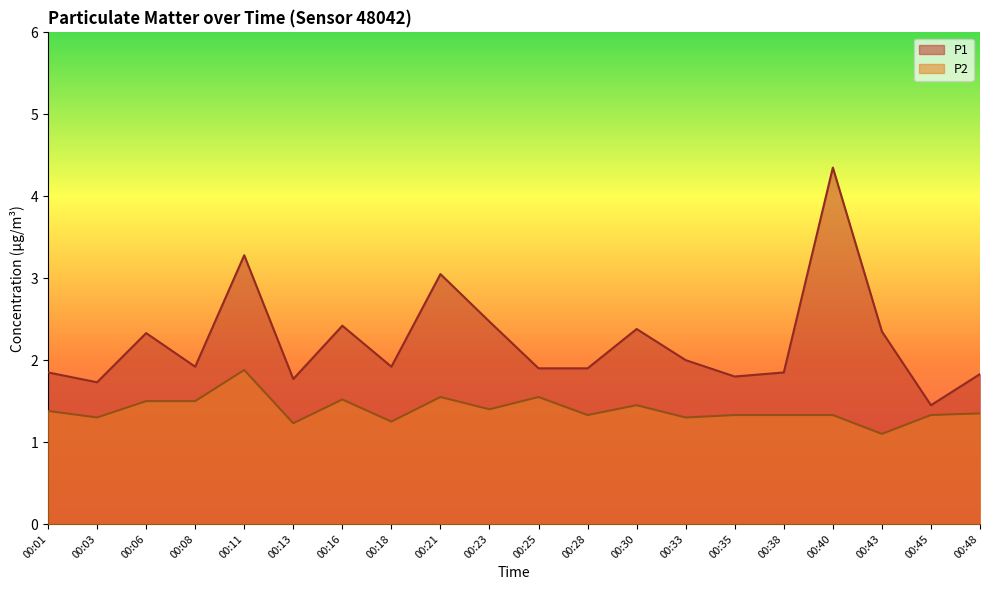

Reading left to right, extract all data points from this chart.

P1: 1.9	1.7	2.3	1.9	3.3	1.8	2.4	1.9	3.0	2.5	1.9	1.9	2.4	2.0	1.8	1.9	4.3	2.4	1.4	1.8
P2: 1.4	1.3	1.5	1.5	1.9	1.2	1.5	1.2	1.6	1.4	1.6	1.3	1.4	1.3	1.3	1.3	1.3	1.1	1.3	1.4